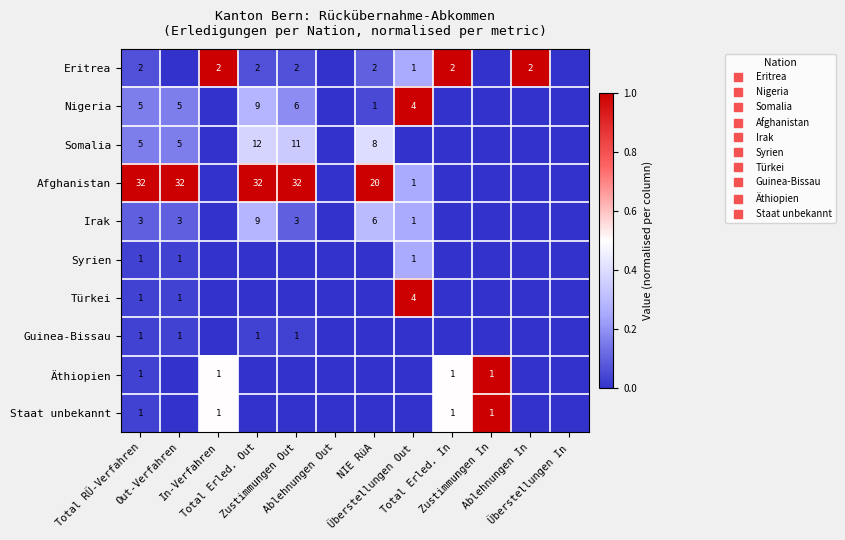

How many positive values does the Staat unbekannt series have?

4